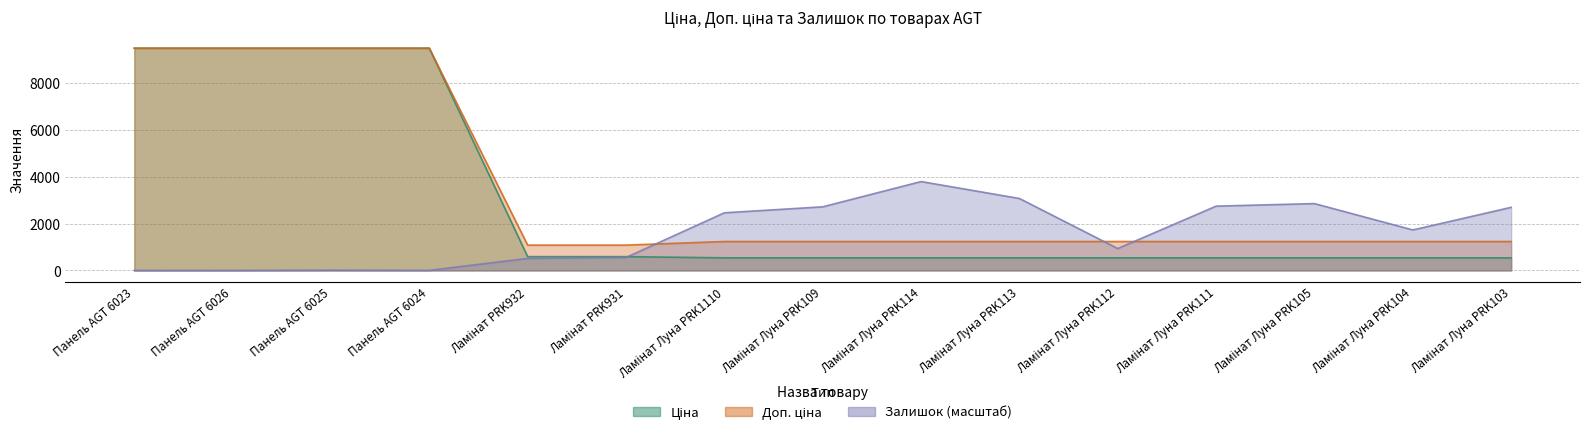

At which category is the sum across all series the highest?

Панель AGT 6025